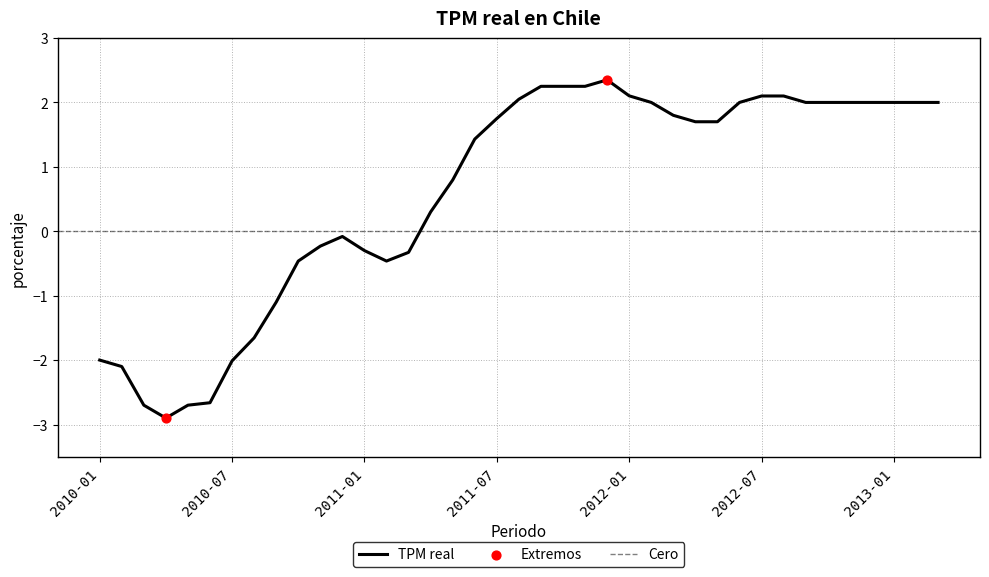

Which has a higher value, 2012-12 or 2012-07?

2012-07